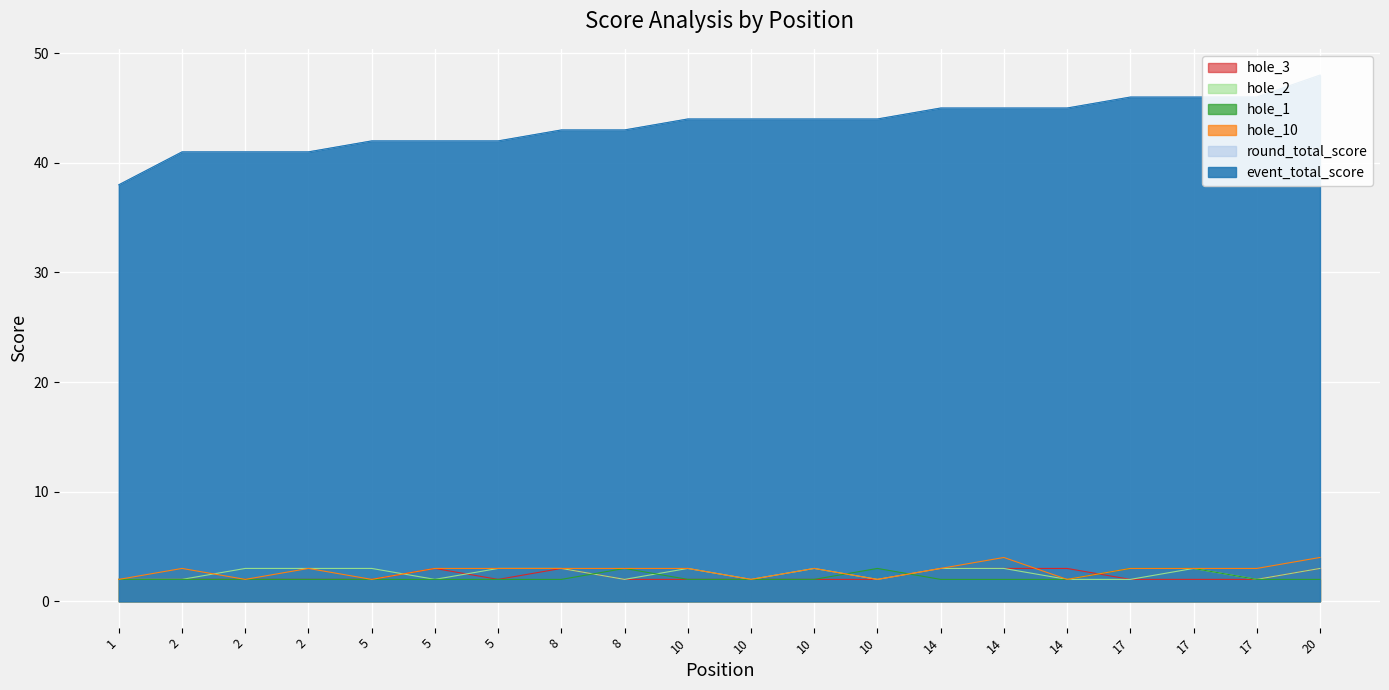

Which series has the largest total across all categories?

event_total_score